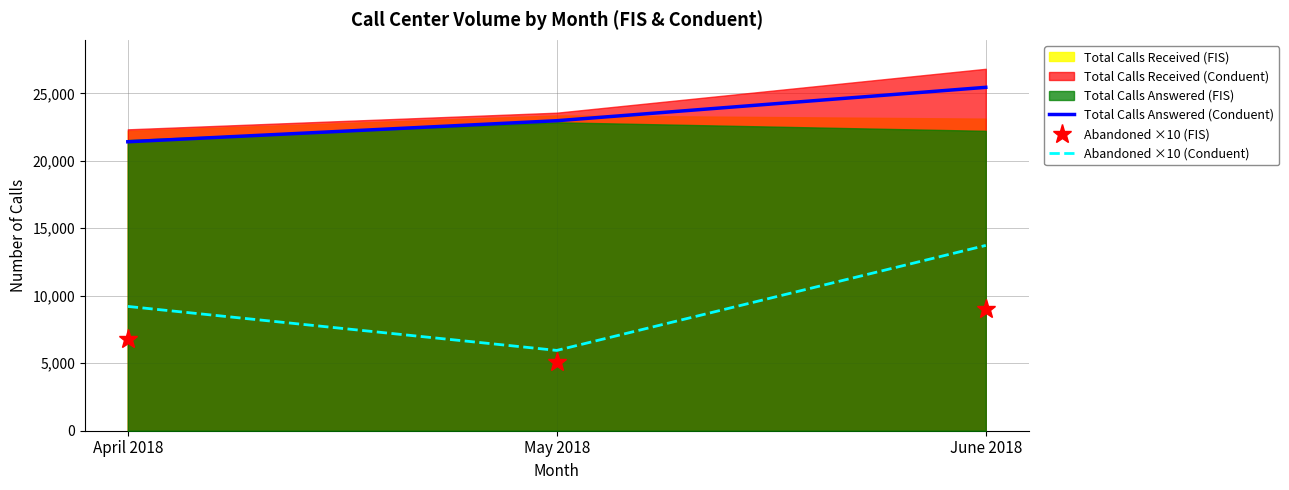

Which category has the highest value in the Abandoned ×10 (Conduent) series?

June 2018